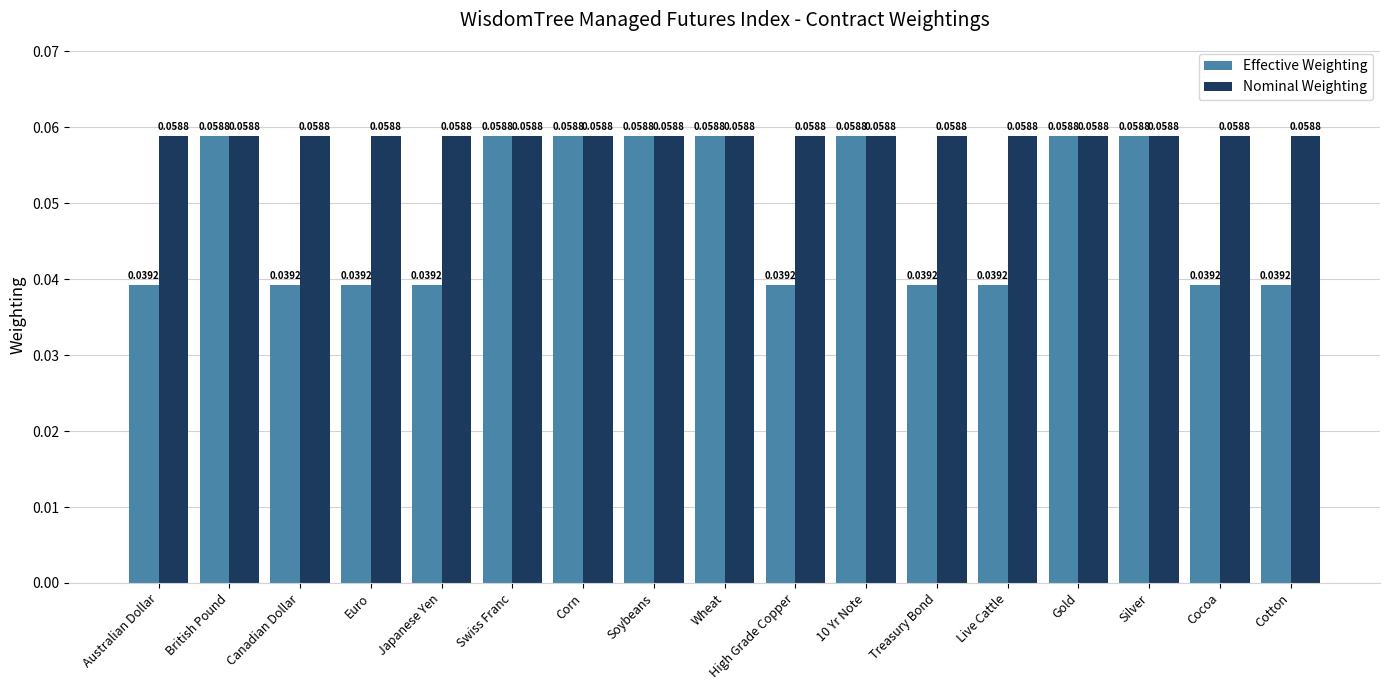

Rank the series by their average value, from highest to lowest.

Nominal Weighting, Effective Weighting